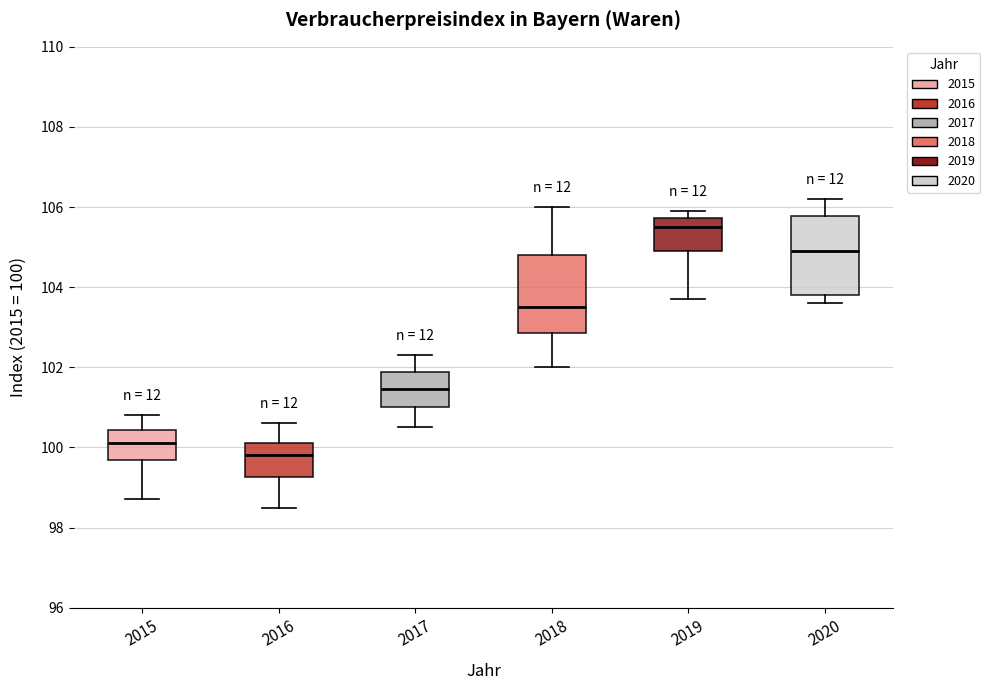

Reading left to right, read every box against the y-axis: the position of its median line, the range the box covers, and the ends of its whiskers. The values are not printed on the chart, so give them approximately, as read against the axis.

2015: median 100.2, box 99.6 to 100.4, whiskers 98.8 to 100.8
2016: median 99.8, box 99.2 to 100.2, whiskers 98.6 to 100.6
2017: median 101.4, box 101.0 to 101.8, whiskers 100.6 to 102.4
2018: median 103.6, box 102.8 to 104.8, whiskers 102.0 to 106.0
2019: median 105.6, box 105.0 to 105.8, whiskers 103.8 to 106.0
2020: median 105.0, box 103.8 to 105.8, whiskers 103.6 to 106.2